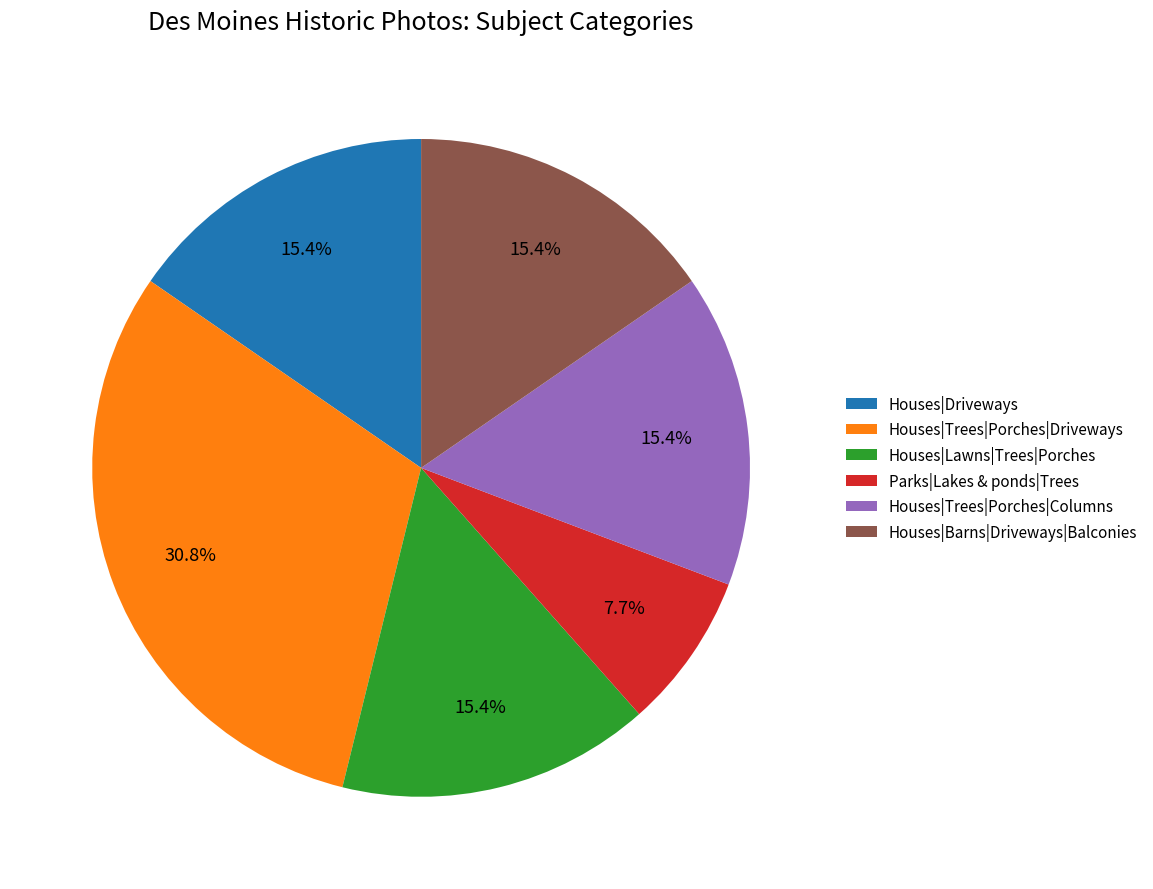

To the nearest percent, what portion does Parks|Lakes & ponds|Trees represent?

8%